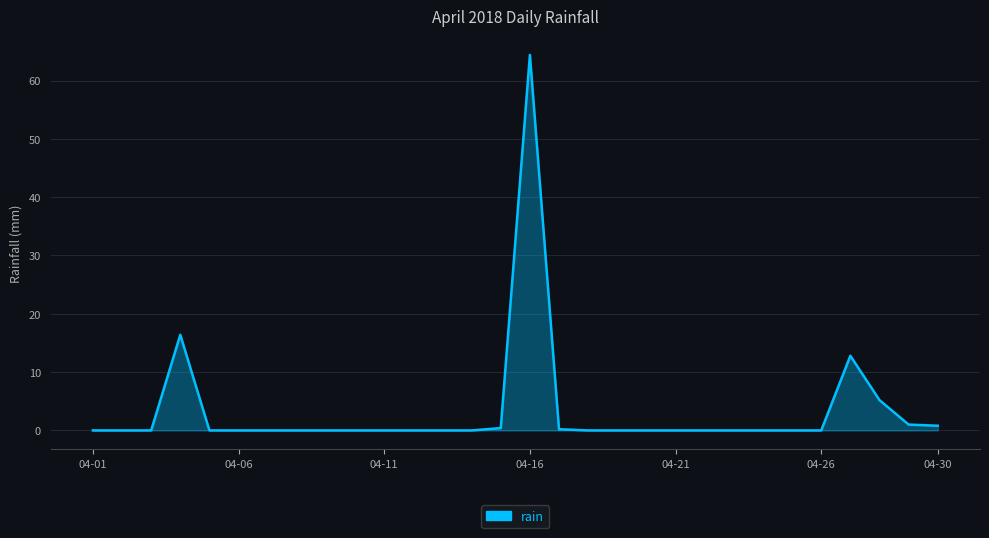

What is the difference between the maximum and minimum values?

64.4